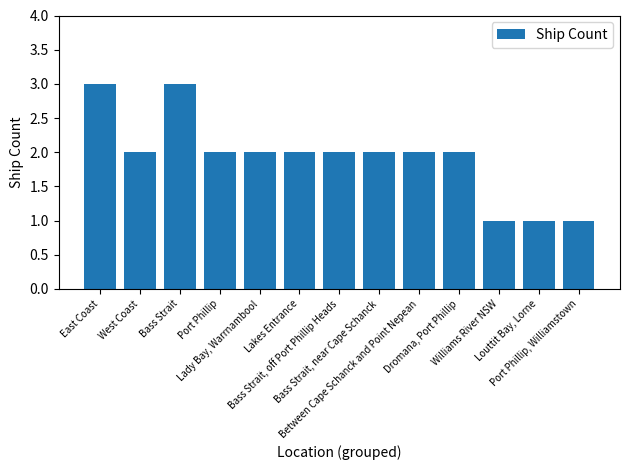

What is the ratio of the value at Lady Bay, Warrnambool to the value at Bass Strait?

0.7